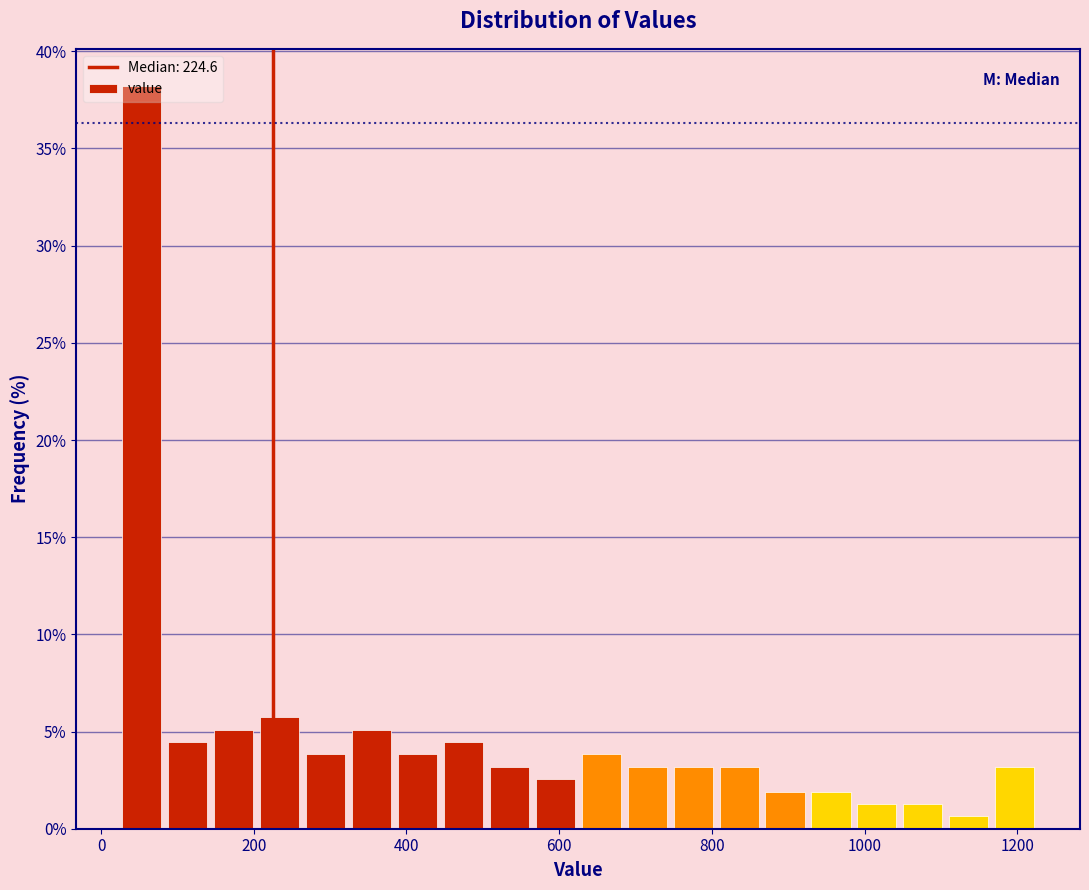

Read against the x-axis, roughly where is the centre of the tallest bar?

60